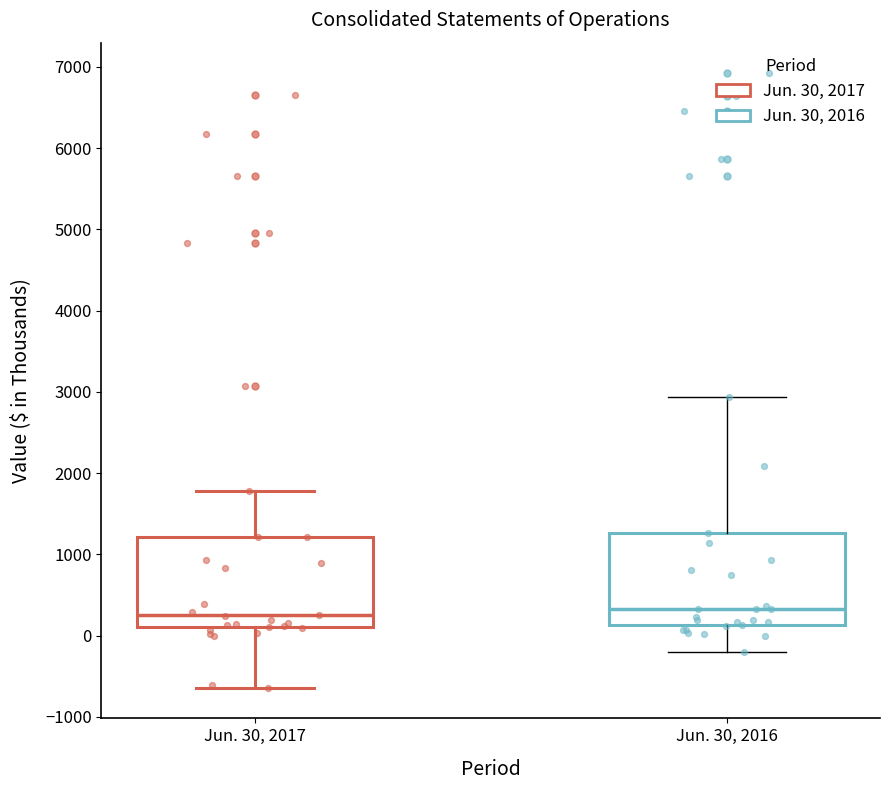

Where does the median line of the box for Jun. 30, 2016 sit on the y-axis? The values are not printed on the chart, so give them approximately, as read against the axis.

300